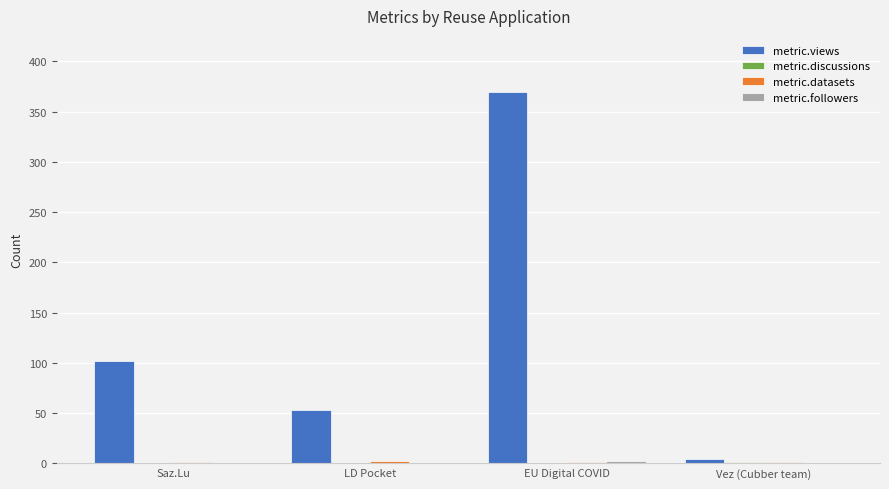

What is the spread (max minus min) of values at LD Pocket?

53